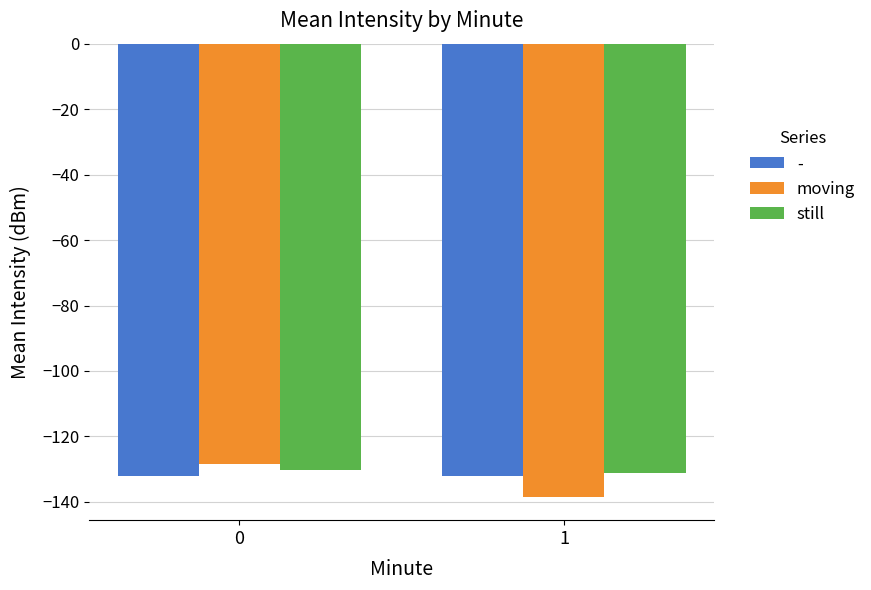

What are all the series names shown in the legend?

-, moving, still